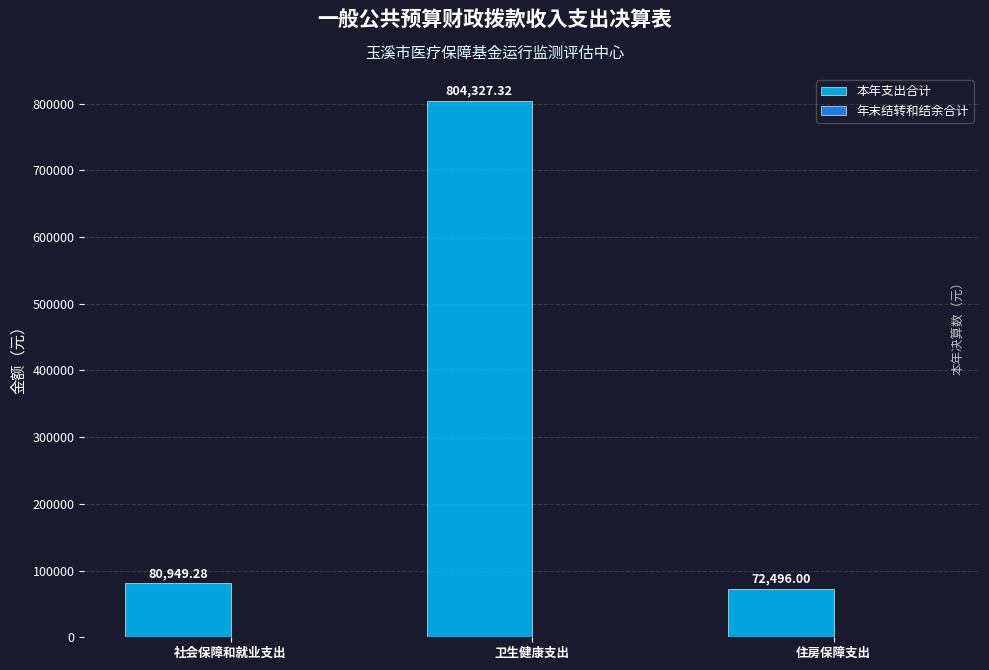

List the labels in order of value, smallest first.

住房保障支出, 社会保障和就业支出, 卫生健康支出